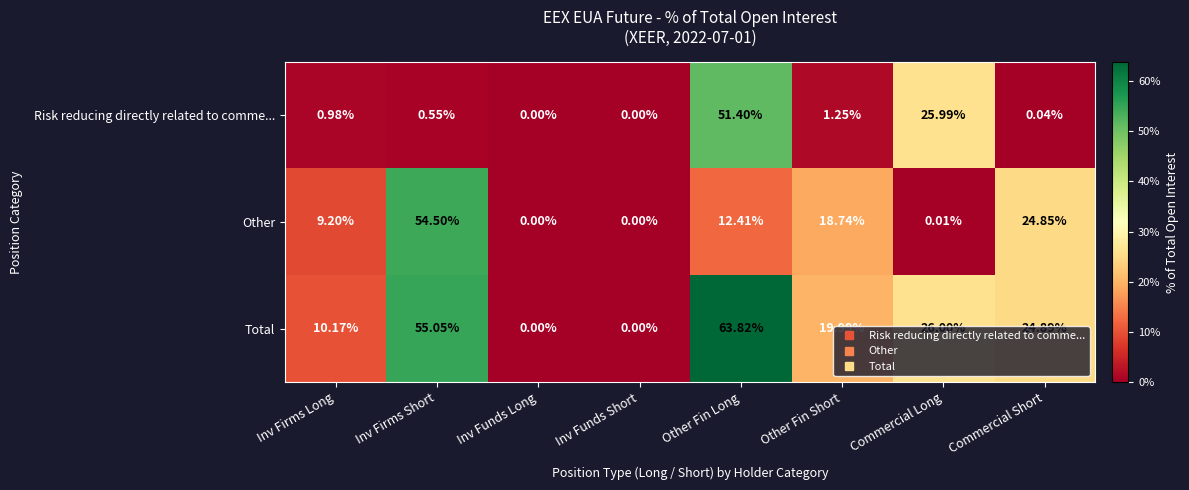

Which series has the largest range (max minus min)?

Total